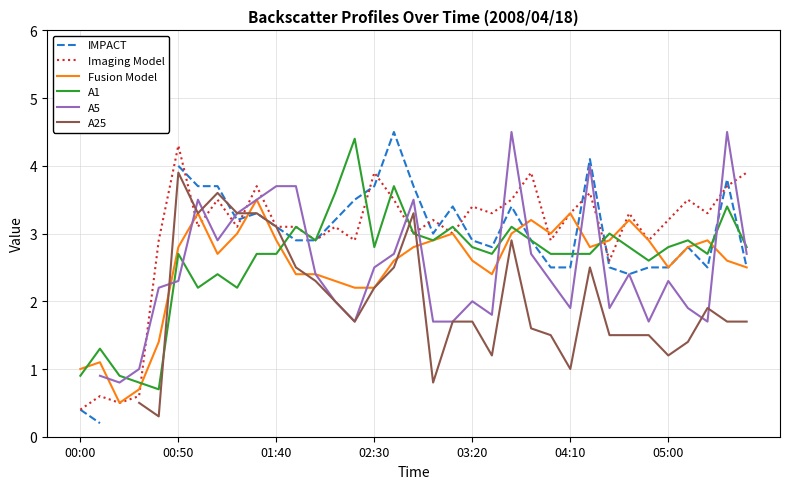

Which category has the lowest value in the A5 series?

00:00